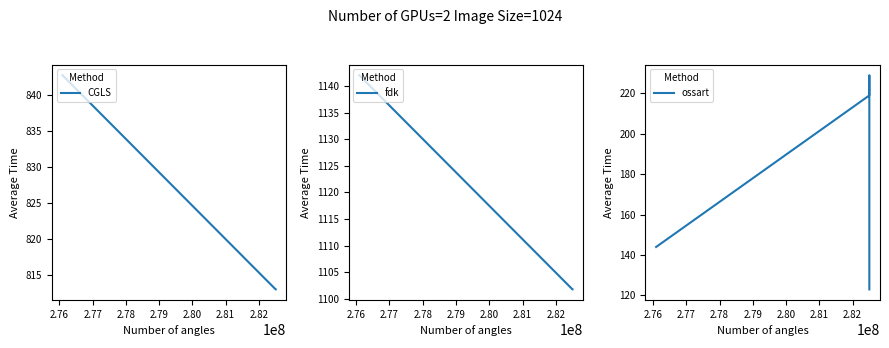

Count the number of categories in the chart.

5